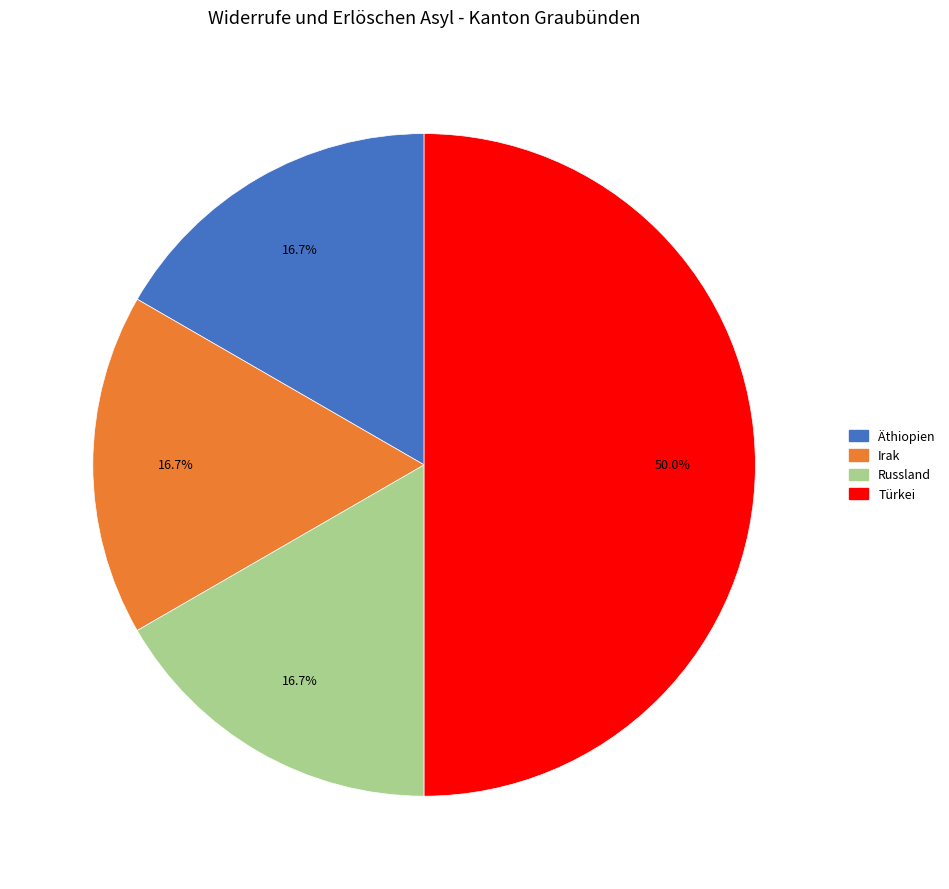

Do Türkei and Irak together represent more than half of the pie?

Yes